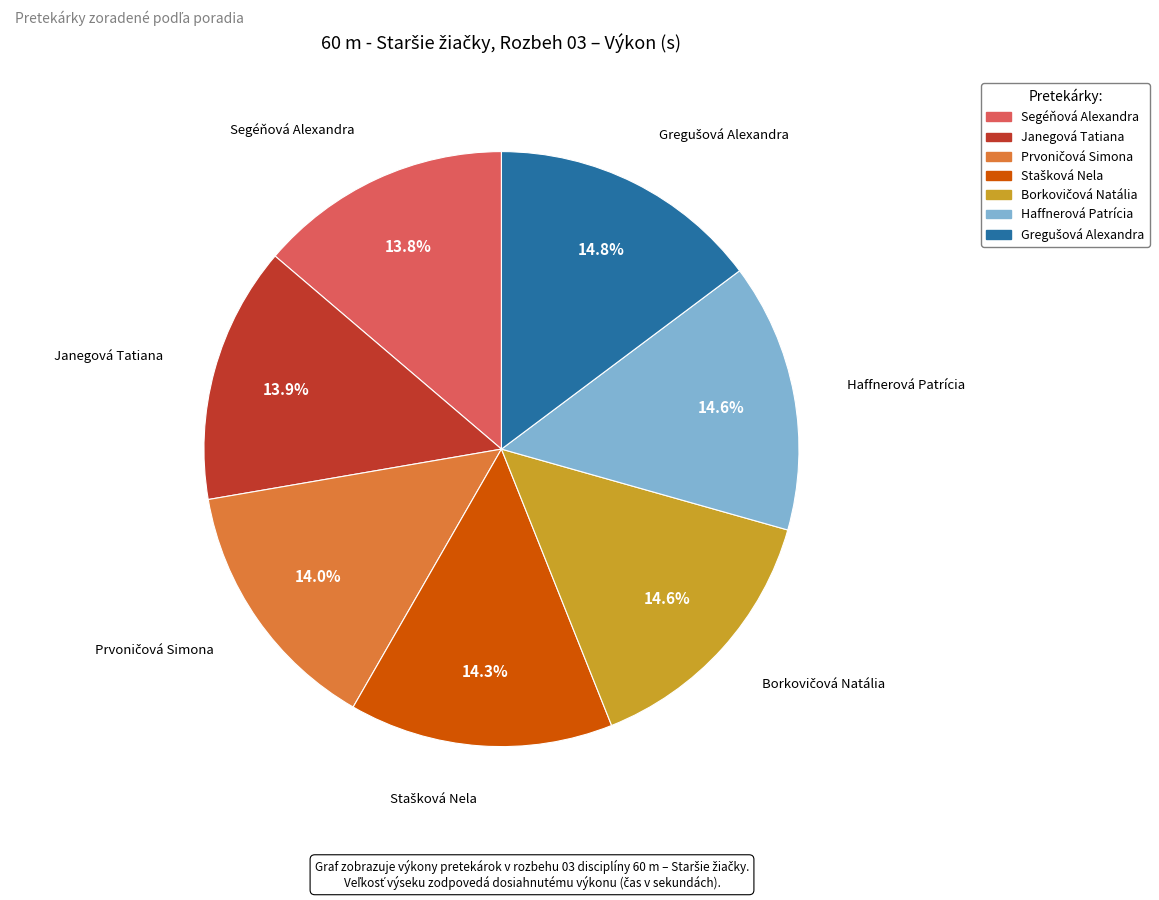

Approximately how many times larger is the value at Segéňová Alexandra compared to Janegová Tatiana?

1.0